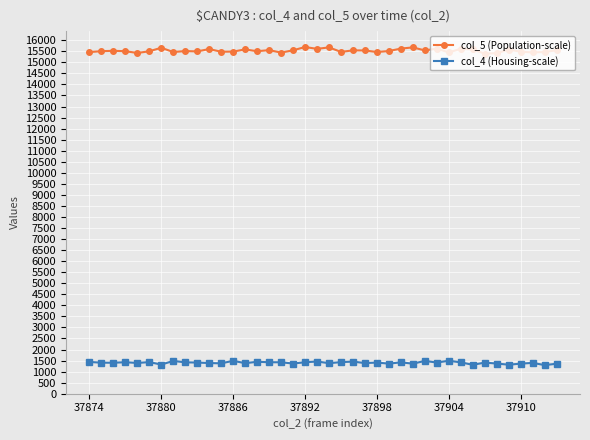

True or false: col_5 (Population-scale) has more than 2 interior local peaks.

True